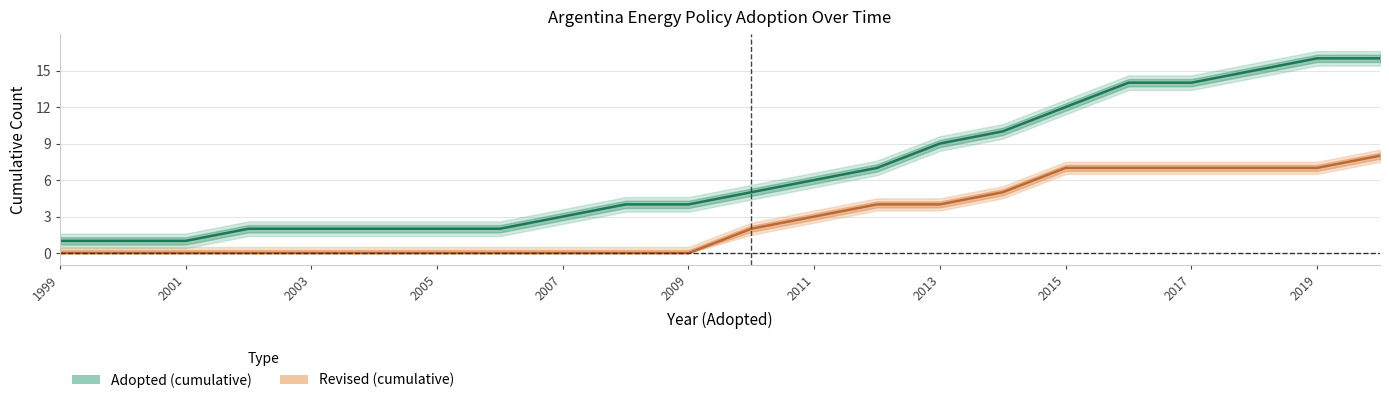

At 2009, list the series in order from smallest to largest.

Revised (cumulative), Adopted (cumulative)